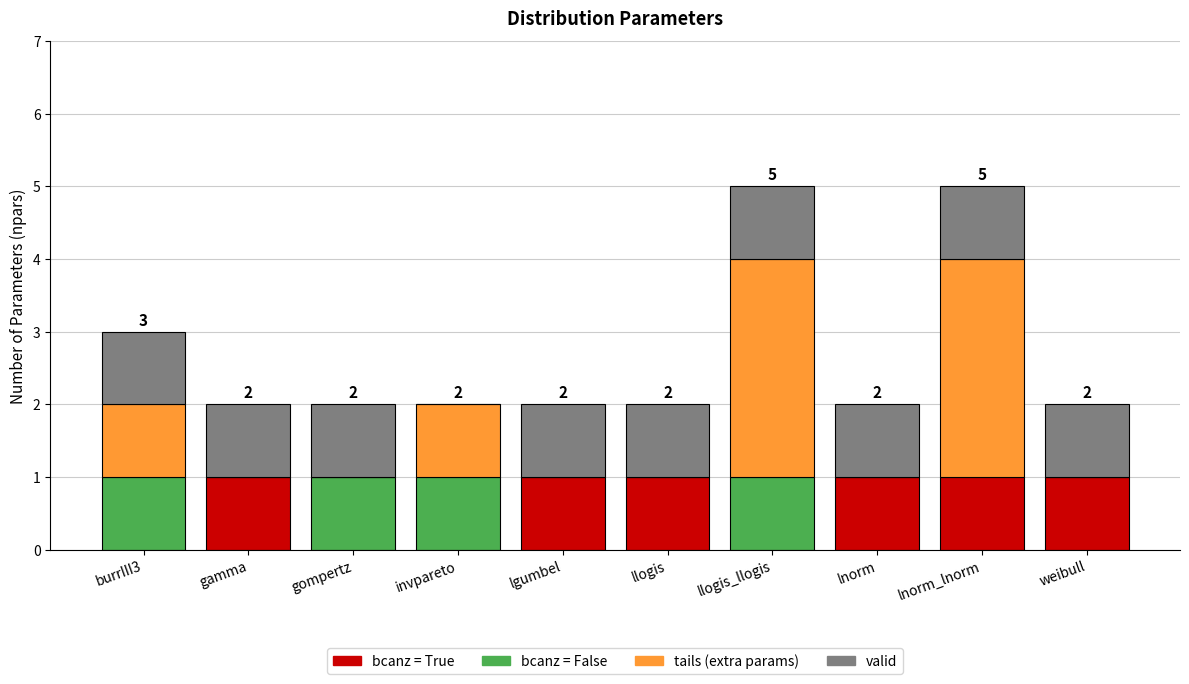

Rank the categories by value from highest to lowest.

llogis_llogis, lnorm_lnorm, burrIII3, gamma, gompertz, invpareto, lgumbel, llogis, lnorm, weibull